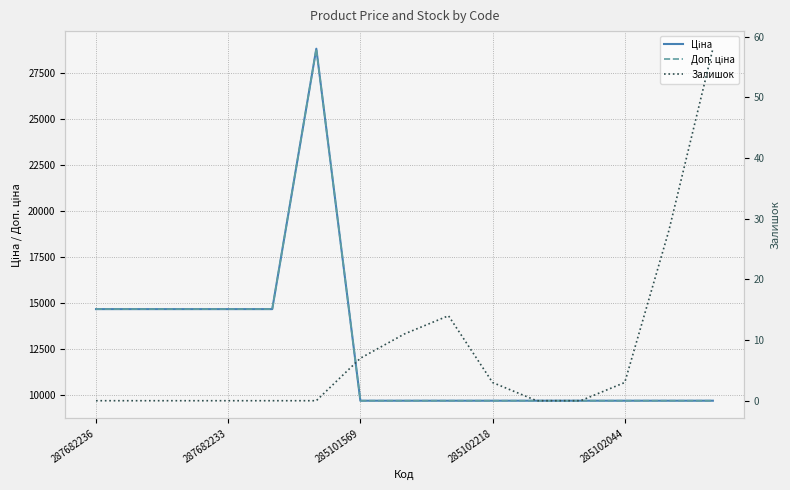

At how many categories does at least one series exceed 3895?

15